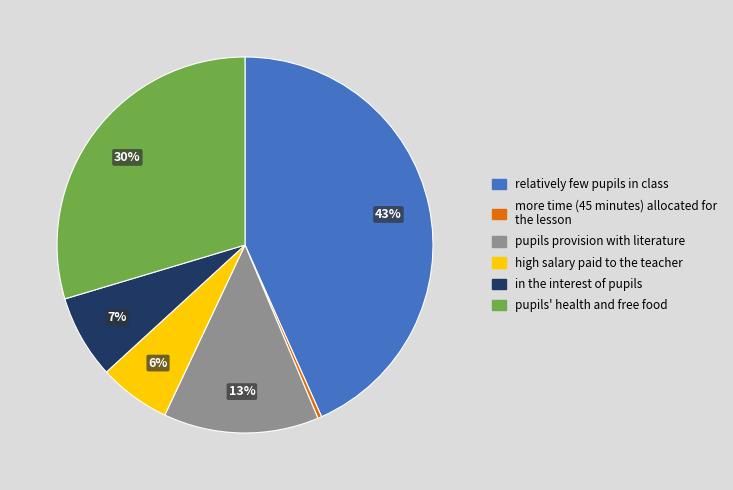

Is there a majority slice in this chart?

No